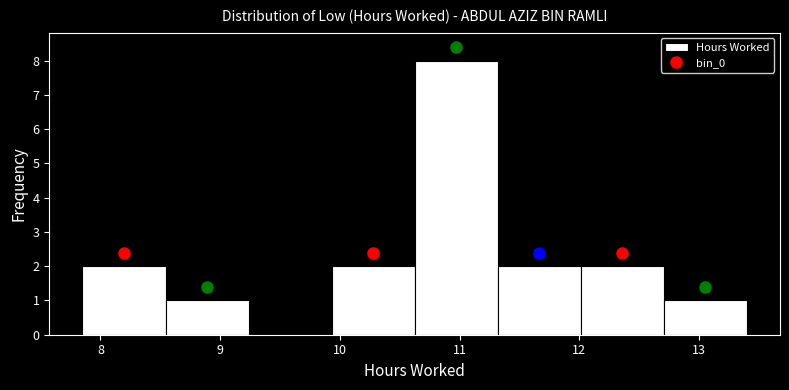

Reading left to right, transcribe this chart: for each bar, give the range it covers on the x-axis and its height. Neither the bar edges nor the heights are printed on the chart, so give them approximately, as read against the axes.

7.9 to 8.5: 2
8.5 to 9.2: 1
9.2 to 9.9: 0
9.9 to 10.6: 2
10.6 to 11.3: 8
11.3 to 12.0: 2
12.0 to 12.7: 2
12.7 to 13.4: 1